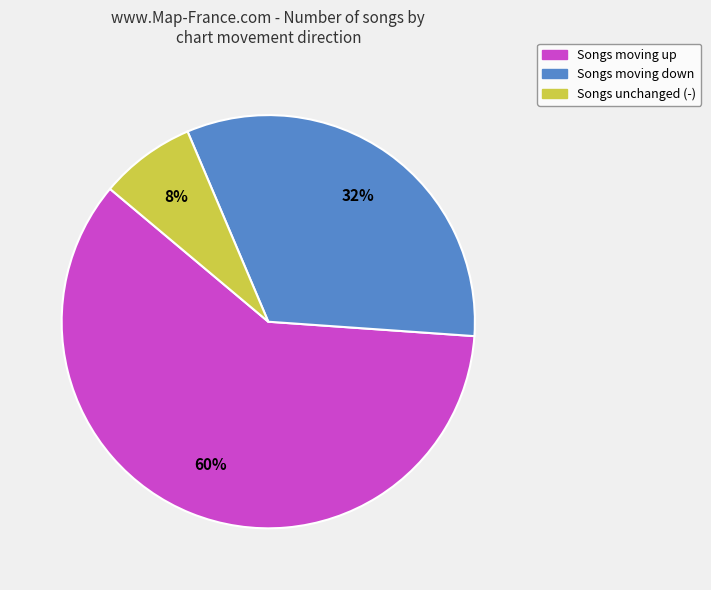

To the nearest percent, what is the difference between the largest and smallest slice percentages?

52%